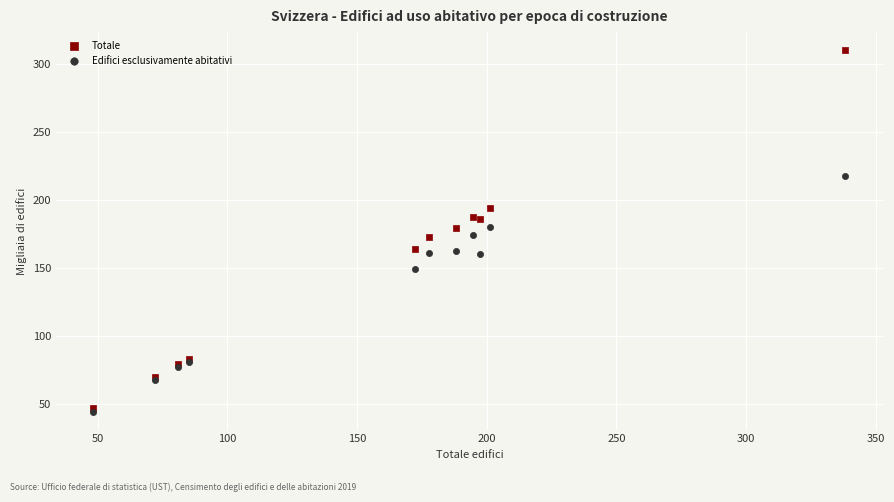

In the Edifici esclusivamente abitativi series, what Y value is closest to 131?

149.7